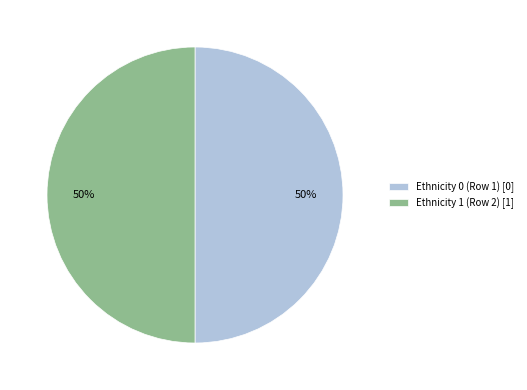

Is the sum of Ethnicity 1 (Row 2) [1] and Ethnicity 0 (Row 1) [0] greater than half?

Yes